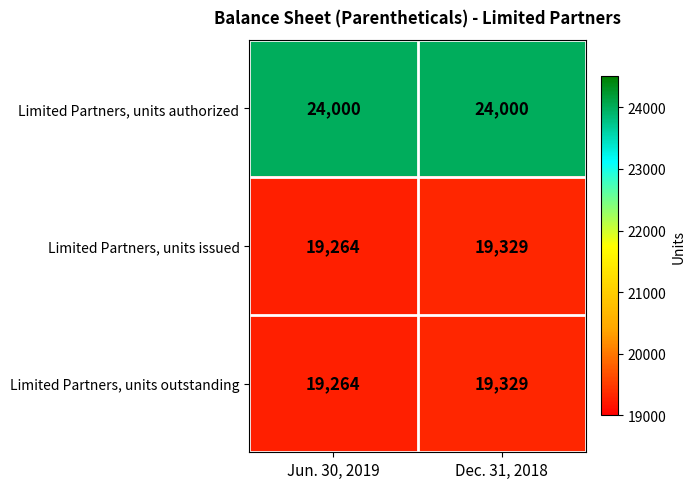

Where is Limited Partners, units issued nearest to the value 19296?

Jun. 30, 2019